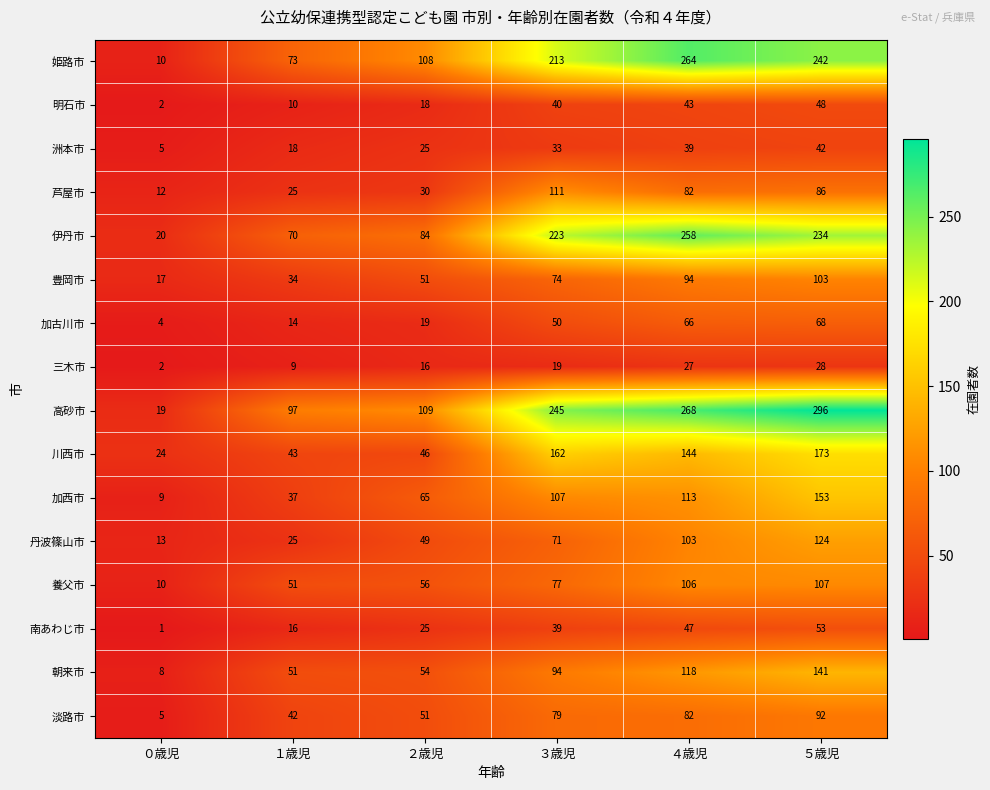

What is the difference between the maximum and minimum values in the 豊岡市 series?

86